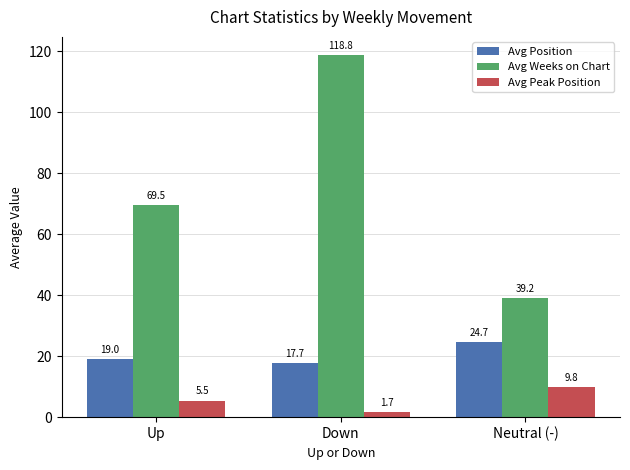

Which label corresponds to the largest value in the chart?

Down